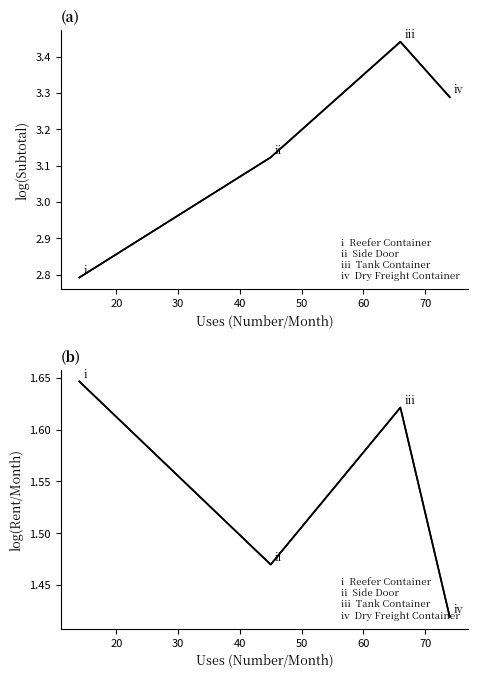

What is the smallest value displayed?

1.4